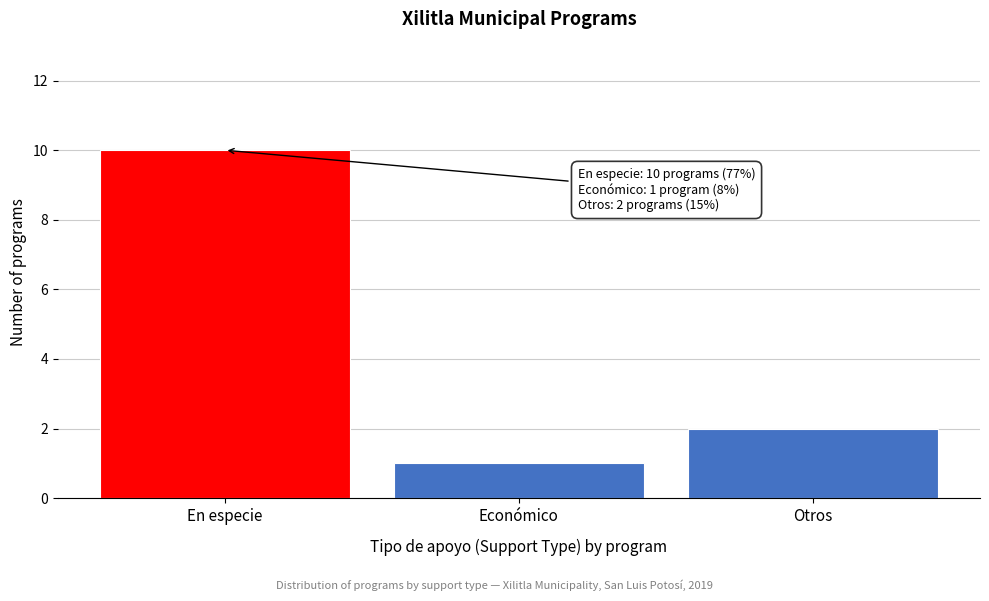

Reading left to right, list all the values displayed in this chart.

10	1	2